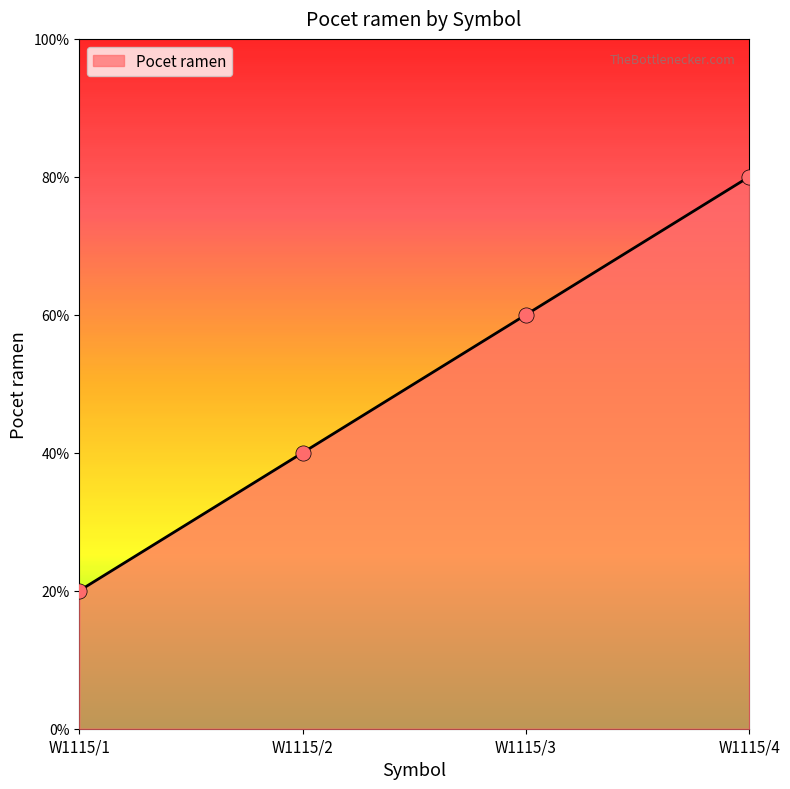

Between W1115/1 and W1115/3, which is larger?

W1115/3